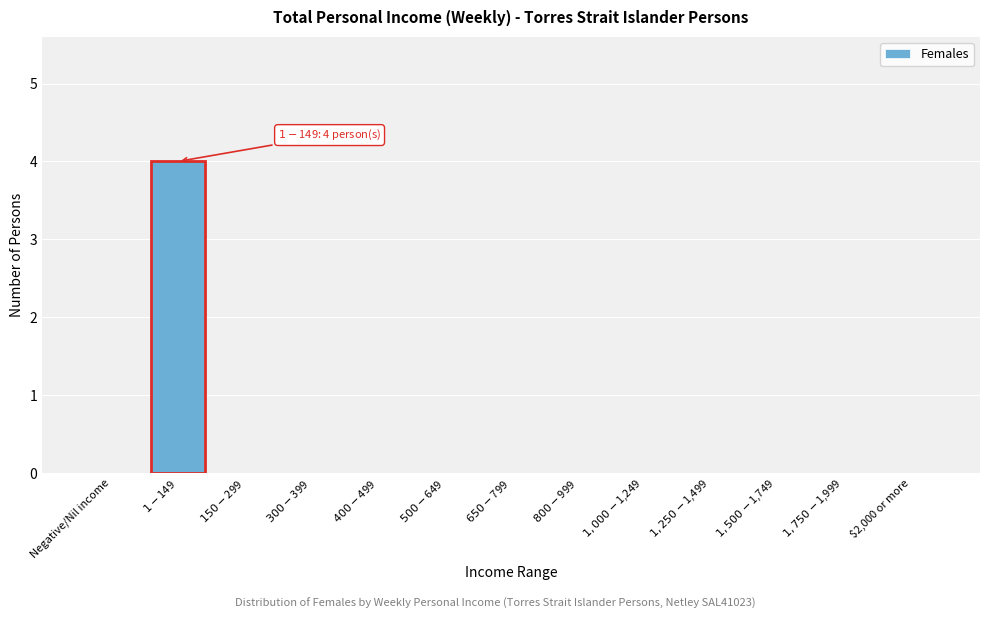

The value at $2,000 or more is 0. True or false?

True